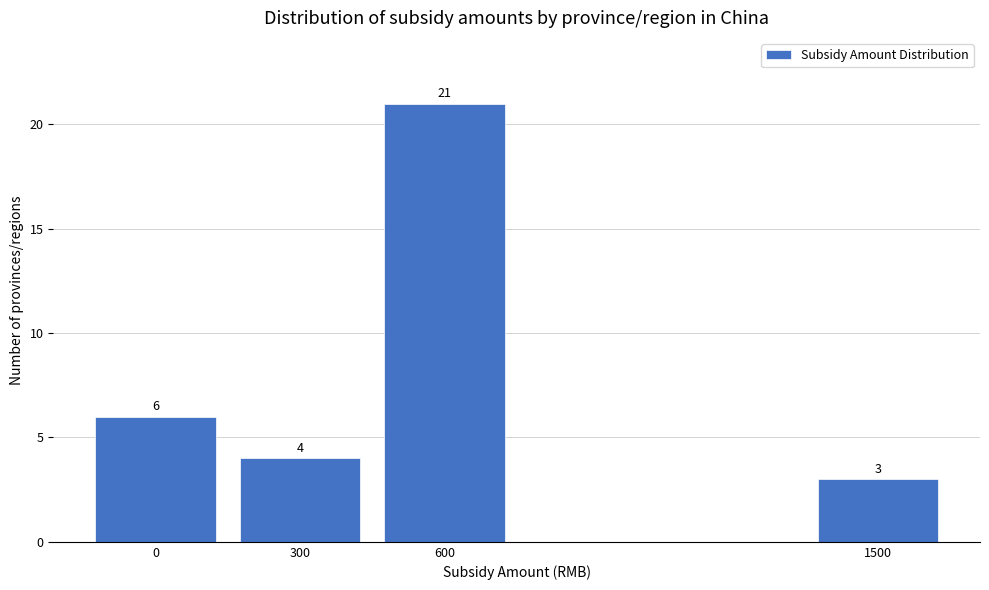

Reading right to left, transcribe all the data shown in this chart.

3	21	4	6